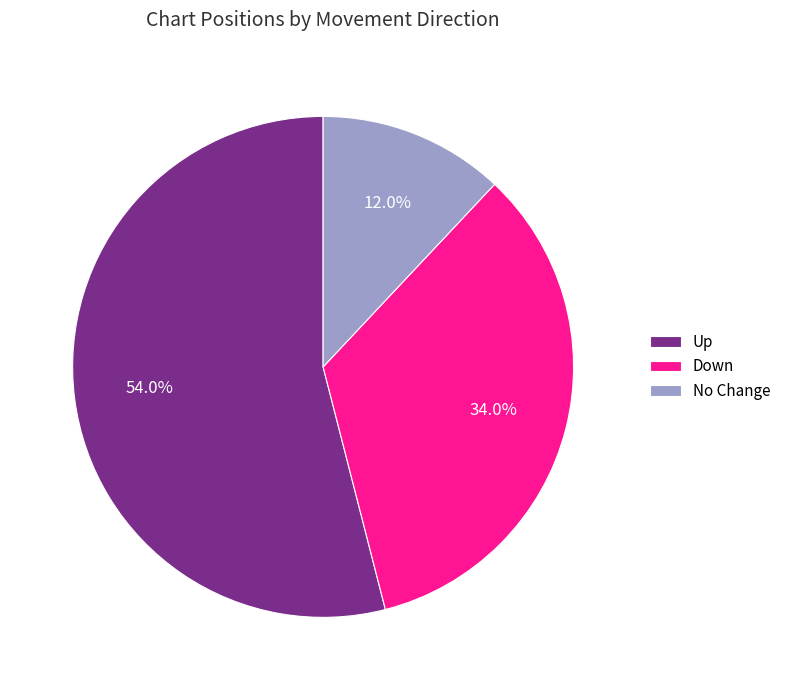

Count the number of slices in the pie.

3